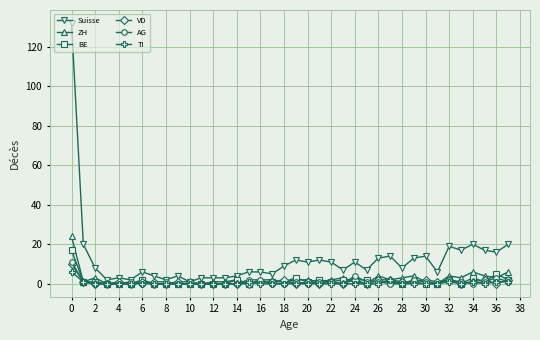

True or false: BE has more than 2 interior local peaks.

True